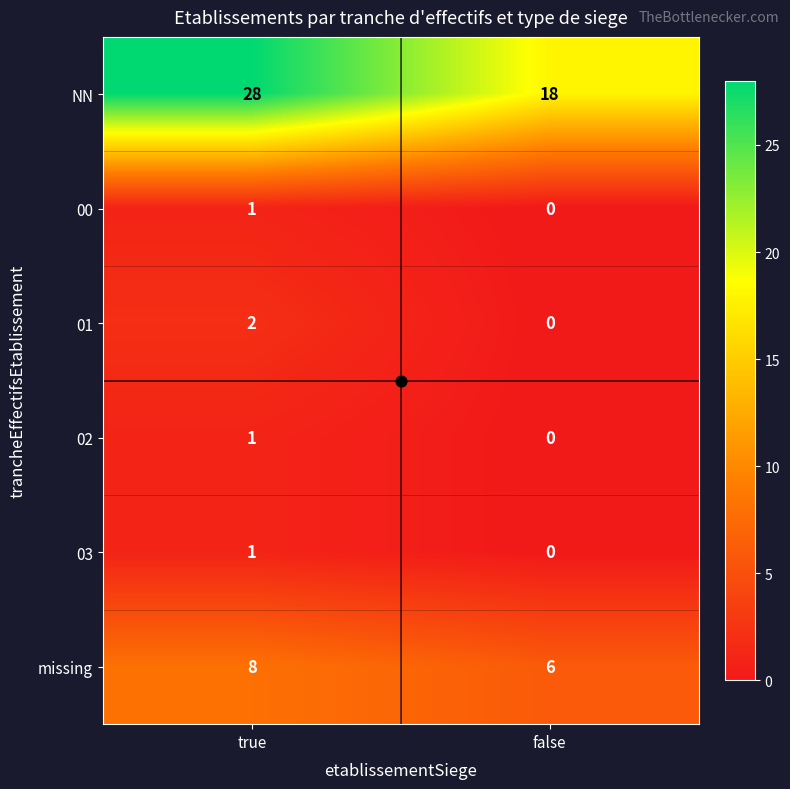

The missing series shows 5 at true. True or false?

False